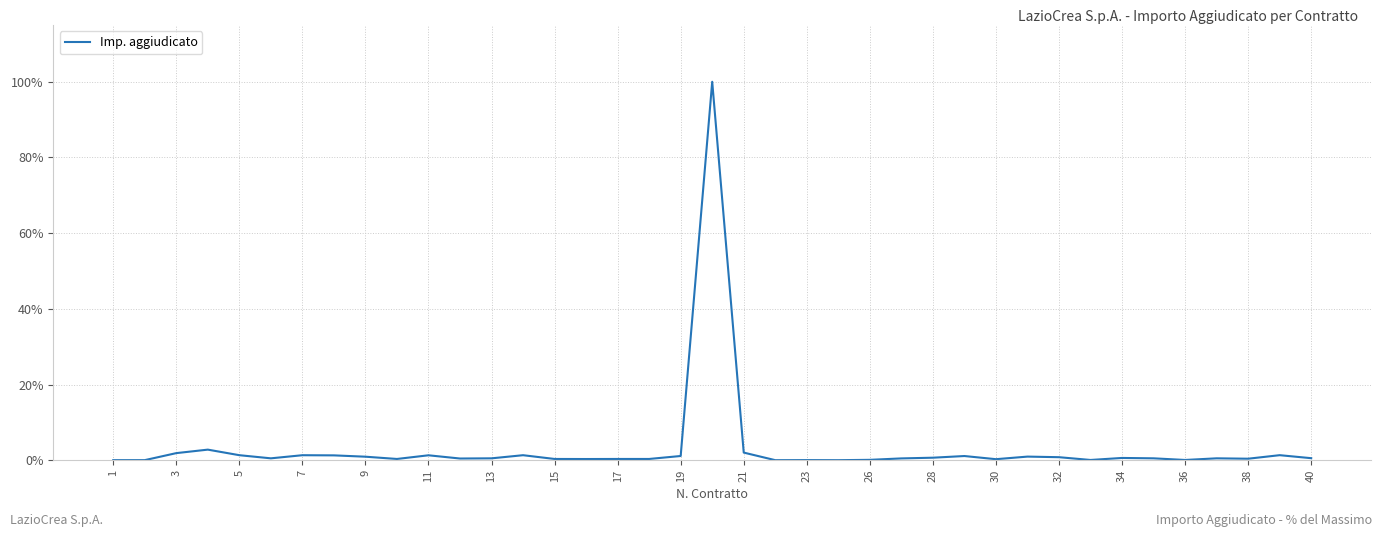

What is the difference between the maximum and minimum values?

100.0